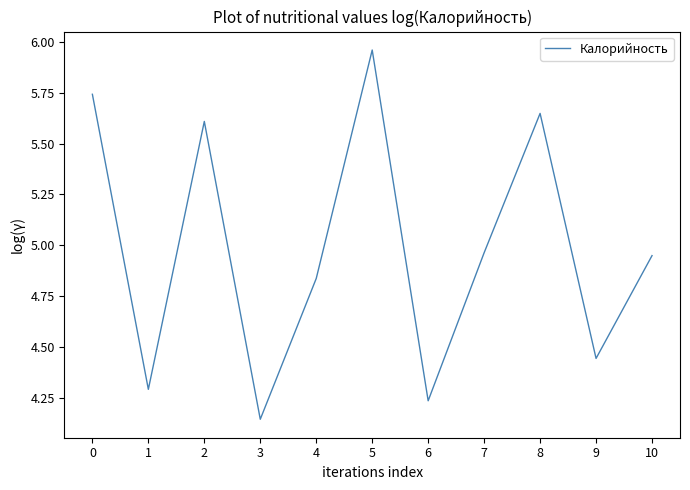

True or false: the data shows 1.9 at 1.

False